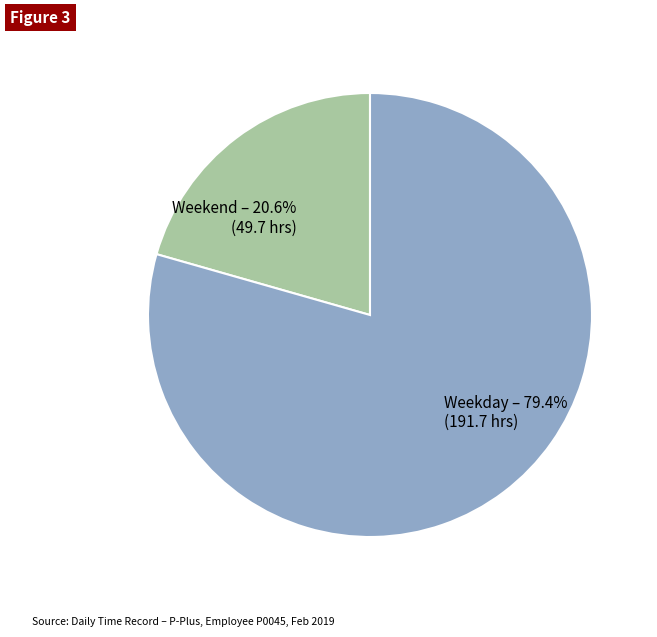

What is the ratio of the value at Weekend – 20.6% (49.7 hrs) to the value at Weekday – 79.4% (191.7 hrs)?

0.3